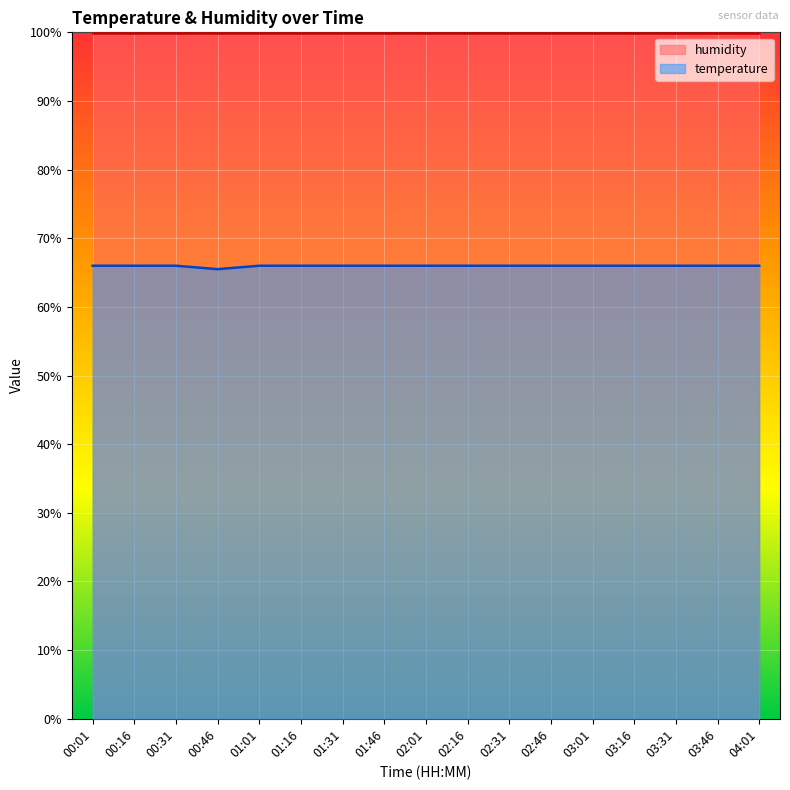

Reading left to right, what are all the values shown in this chart?

00:01=66.0	00:16=66.0	00:31=66.0	00:46=65.5	01:01=66.0	01:16=66.0	01:31=66.0	01:46=66.0	02:01=66.0	02:16=66.0	02:31=66.0	02:46=66.0	03:01=66.0	03:16=66.0	03:31=66.0	03:46=66.0	04:01=66.0